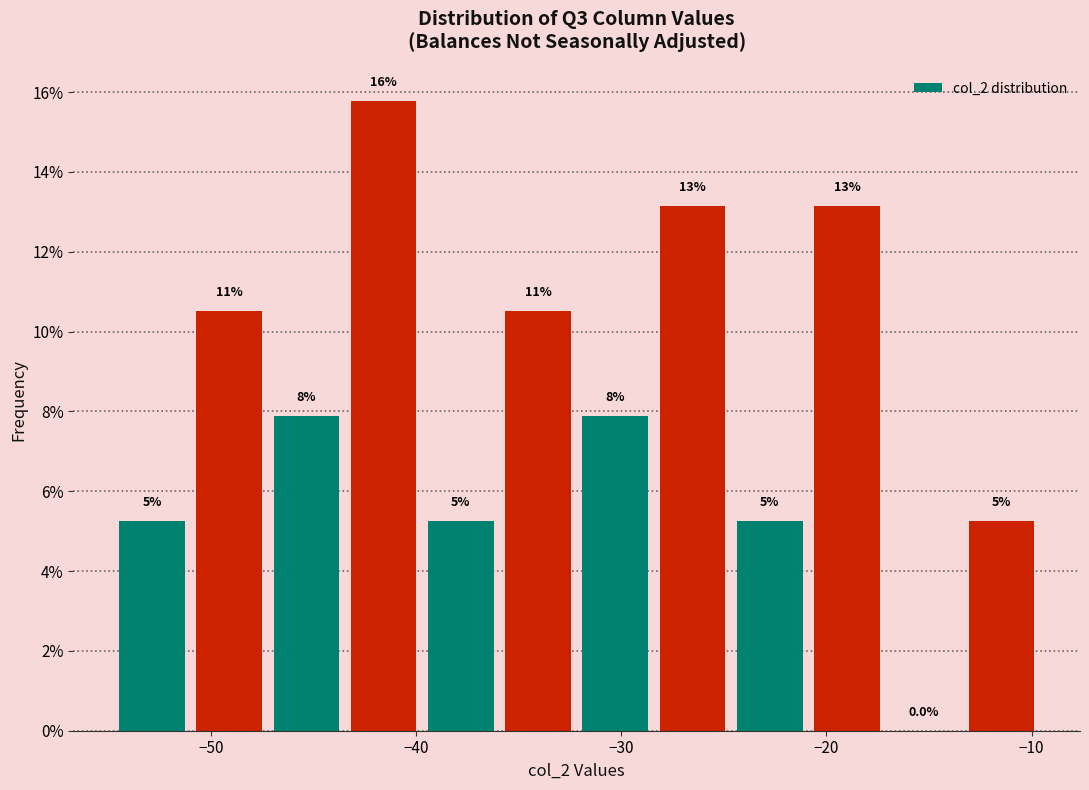

Around what value on the x-axis is the tallest bar? Give the approximate position of its centre, as read against the axis.

-42